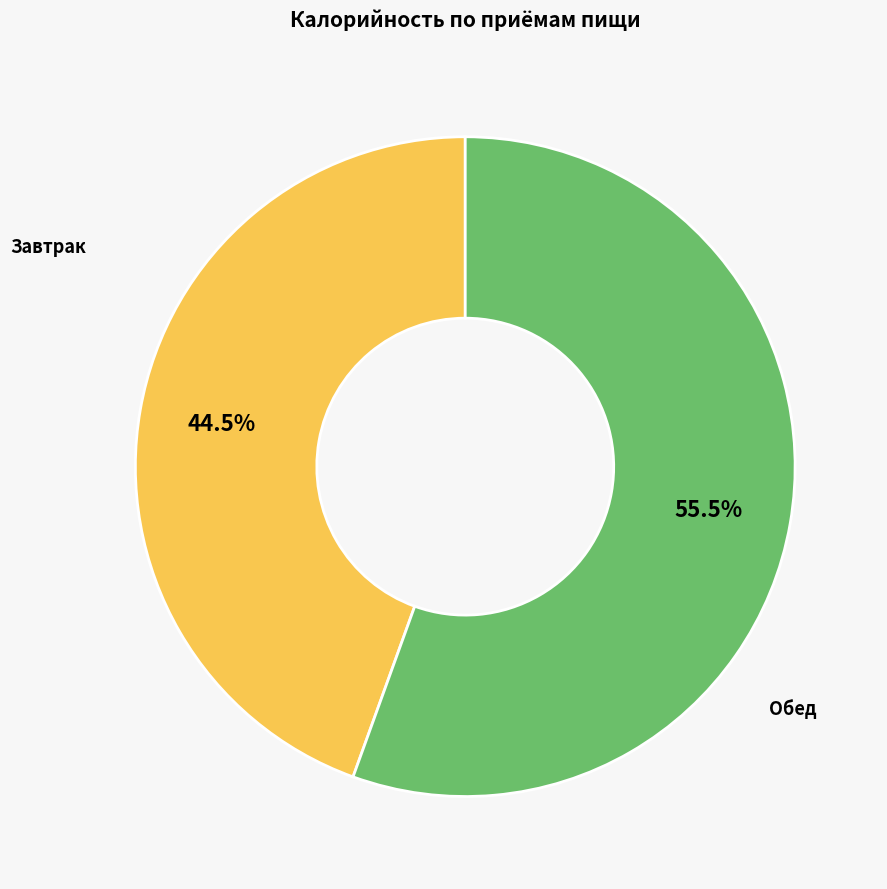

Is there any slice that represents more than half of the pie?

Yes